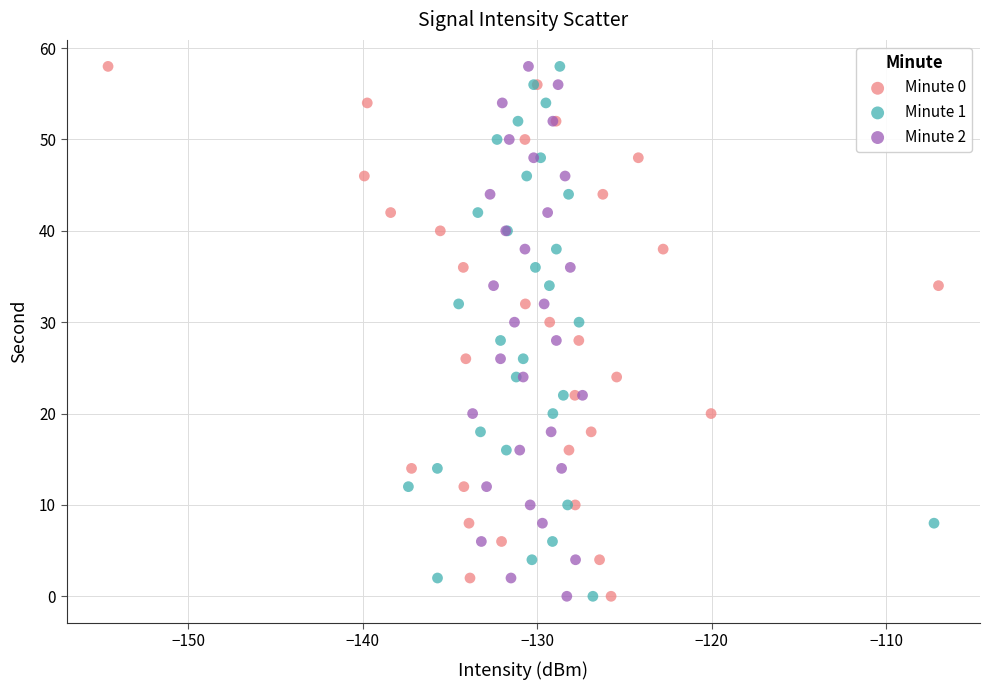

What are all the series names shown in the legend?

Minute 0, Minute 1, Minute 2